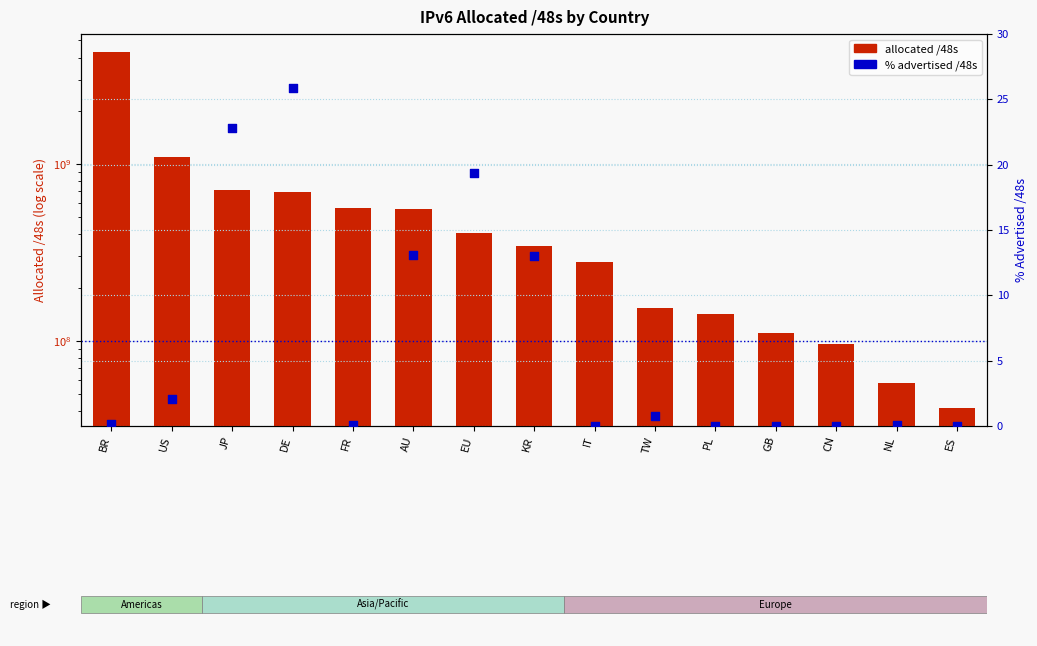

Is the value of % advertised /48s at ES greater than the value of allocated /48s at IT?

No